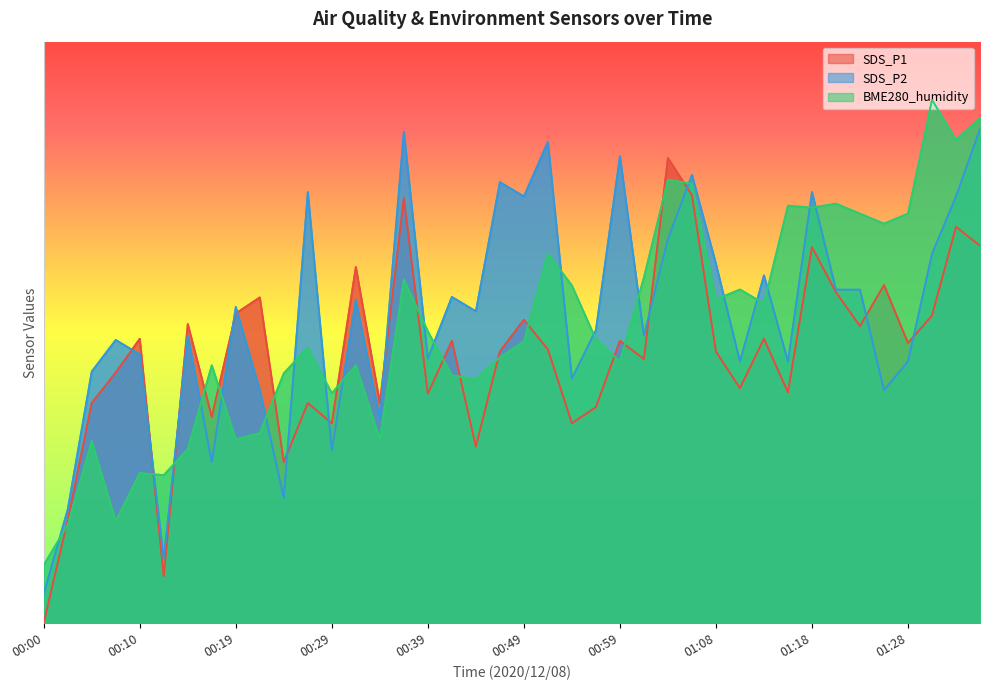

What position from the left is 00:24?

11